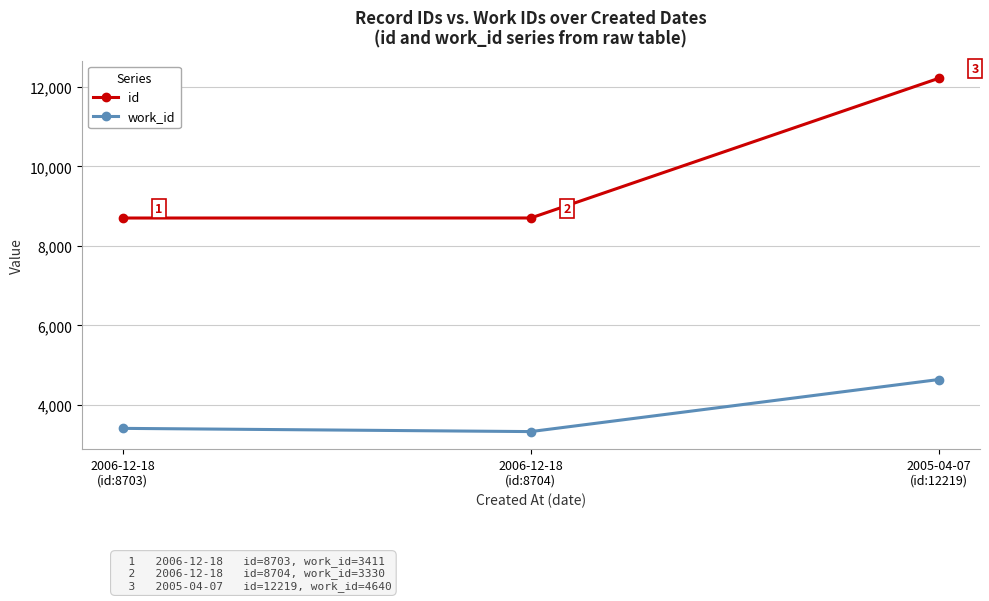

What is the total value across all series at 2006-12-18
(id:8704)?

12034